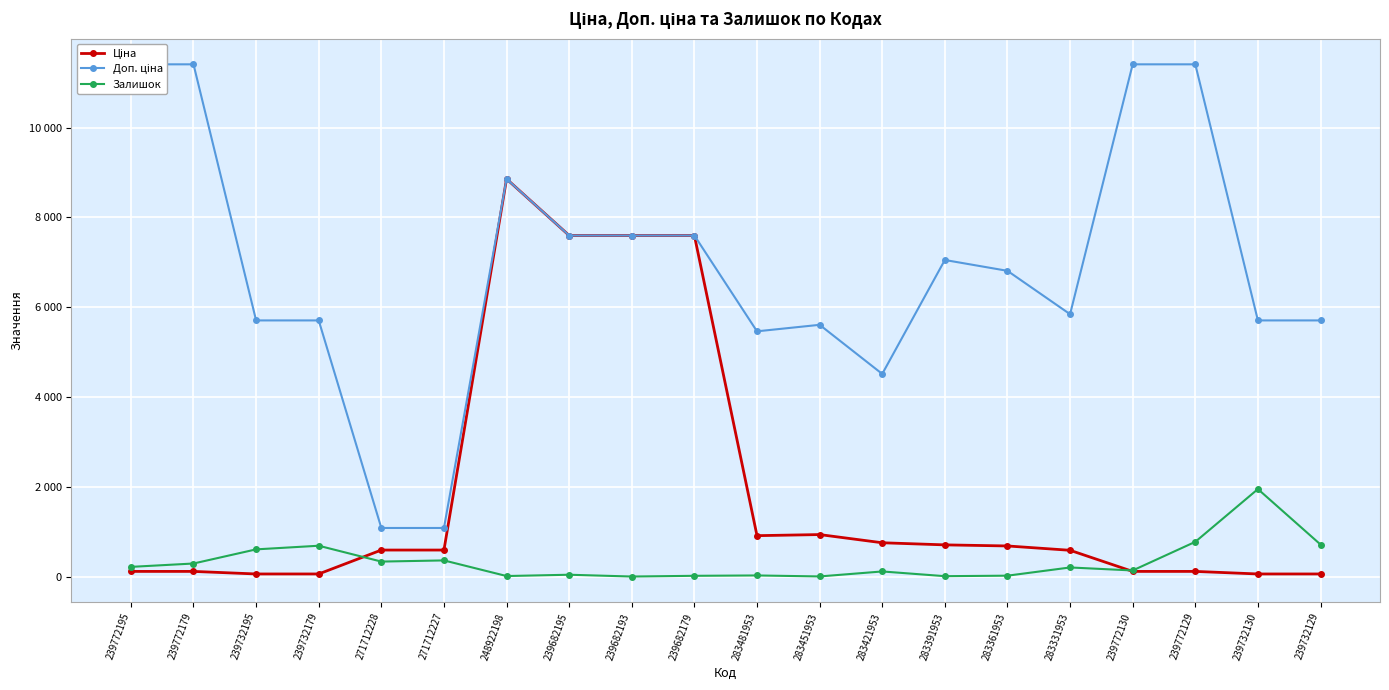

How many lines are shown in the chart?

3